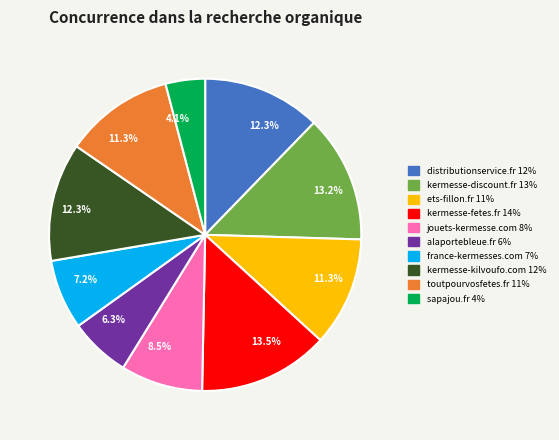

Which category has the smallest portion of the pie?

sapajou.fr